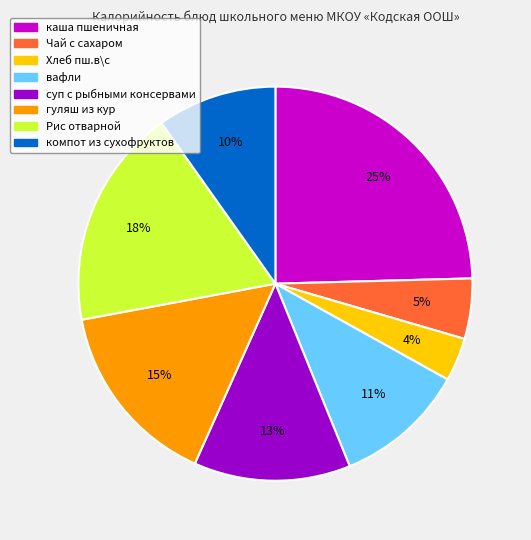

The гуляш из кур slice represents 15% of the pie. True or false?

True